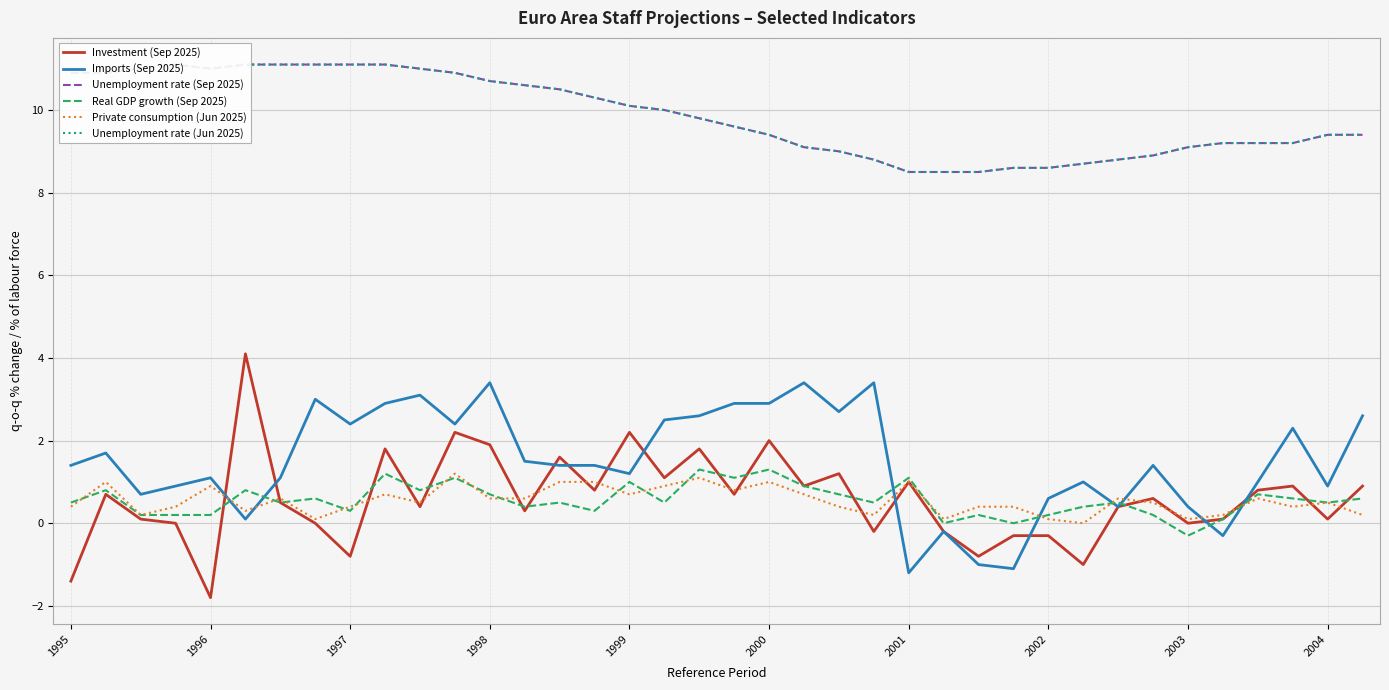

What is the highest value of the Private consumption (Jun 2025) series?

1.2